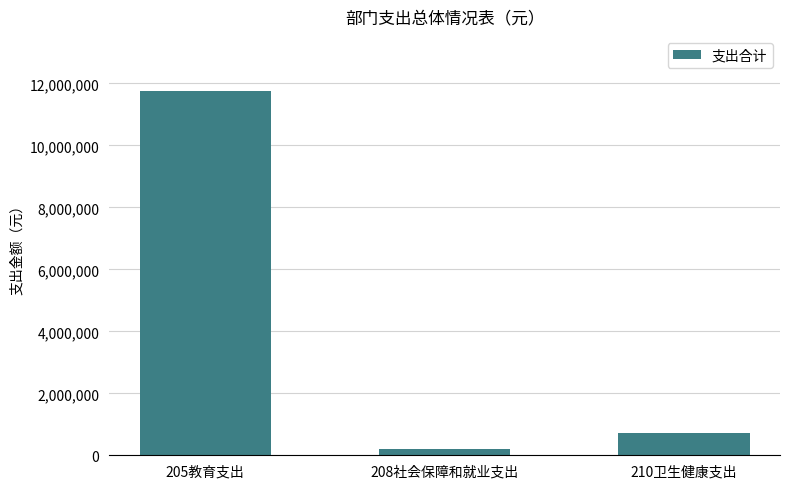

What is the value of the 1st bar from the left?

11769119.5